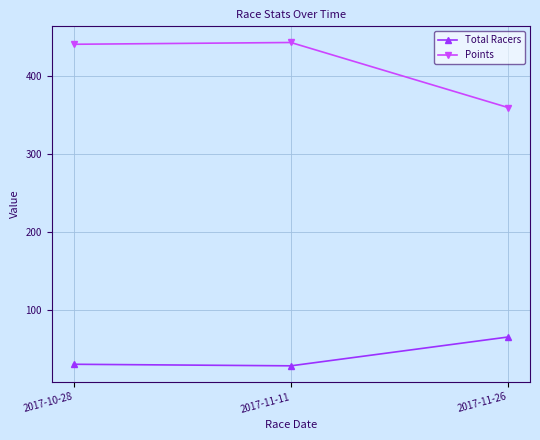

What are all the series names shown in the legend?

Total Racers, Points